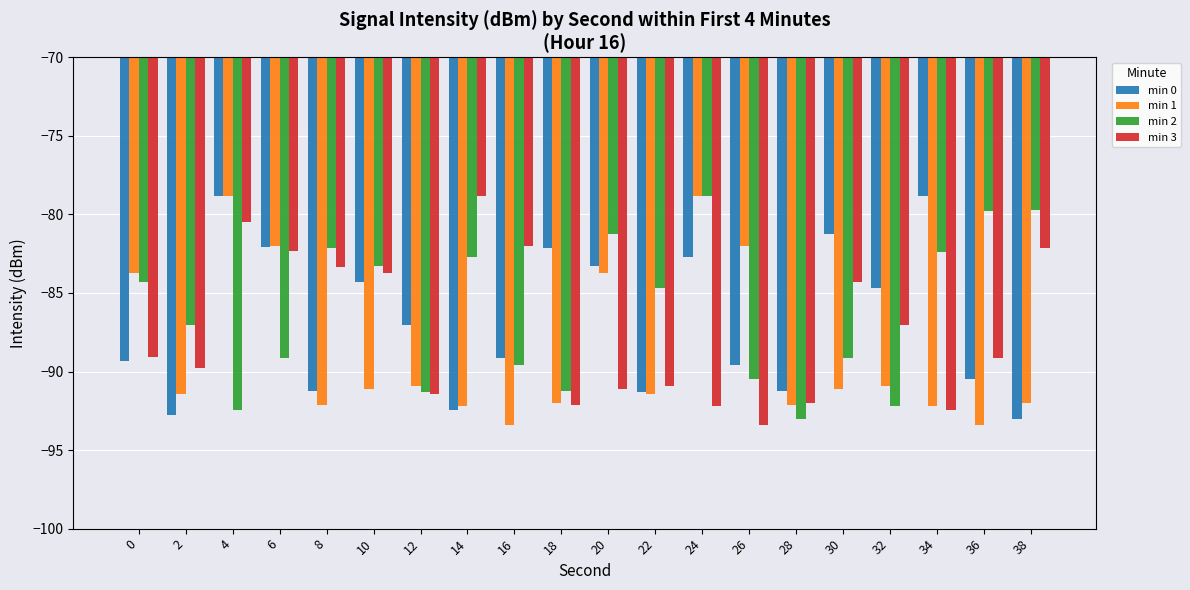

True or false: min 3 has a value of -135.1 at 34.

False